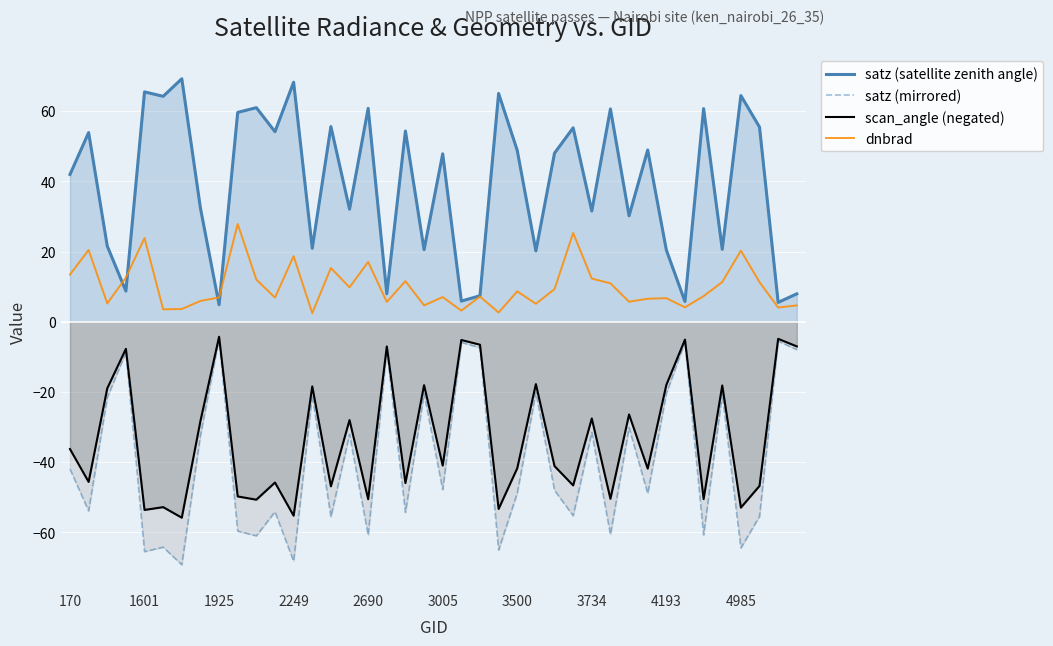

What are all the series names shown in the legend?

satz (satellite zenith angle), satz (mirrored), scan_angle (negated), dnbrad